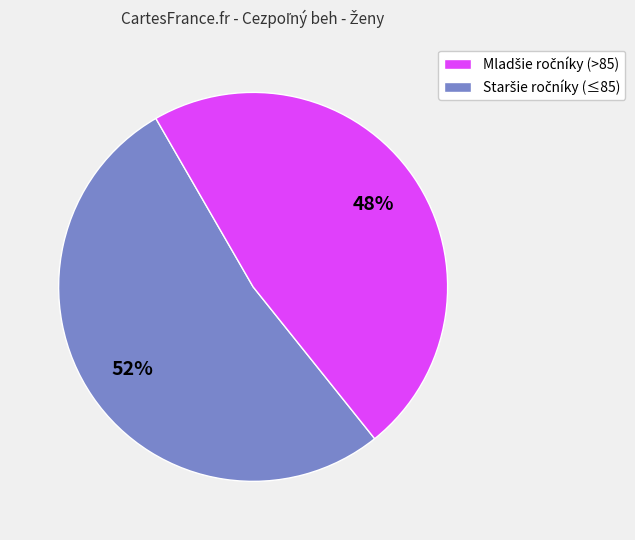

Is there any slice that represents more than half of the pie?

Yes